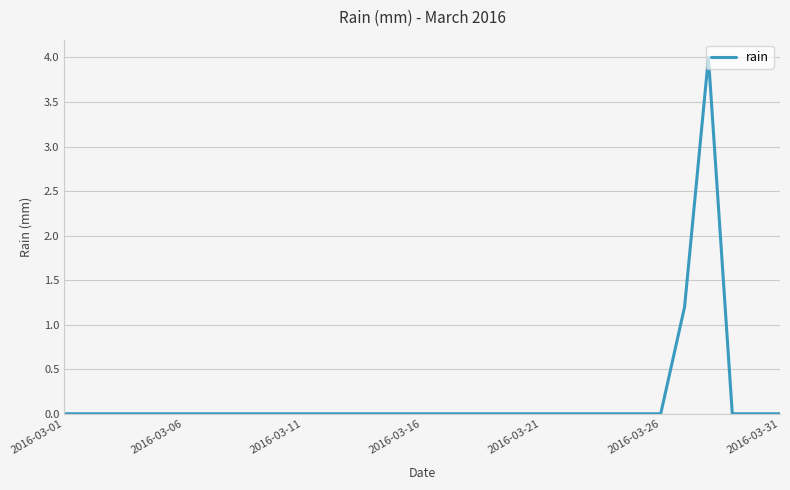

Count the number of data series in this chart.

1